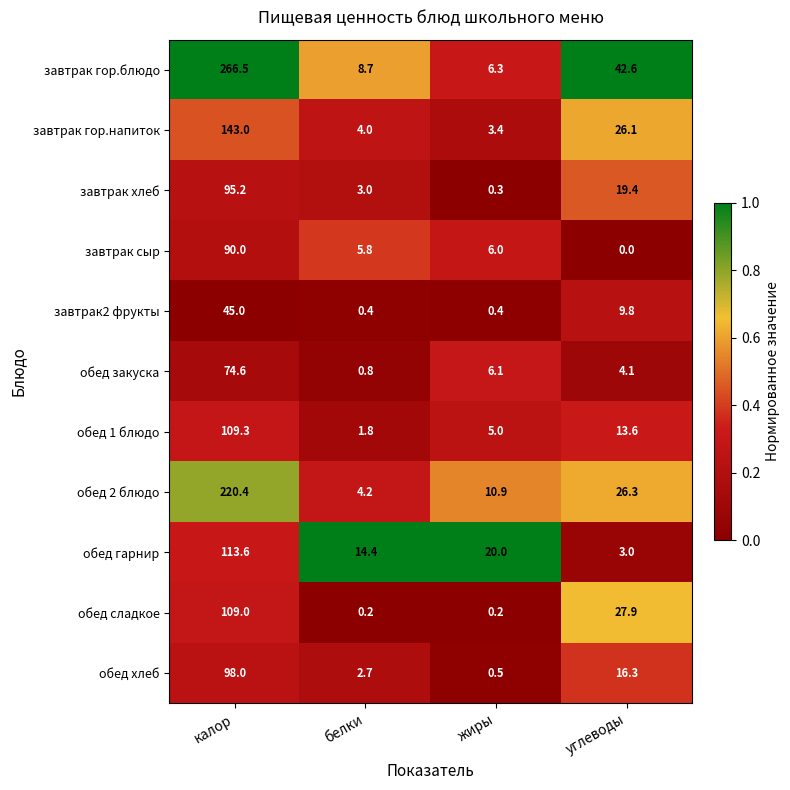

What is the difference between the maximum and minimum values in the обед закуска series?

73.8